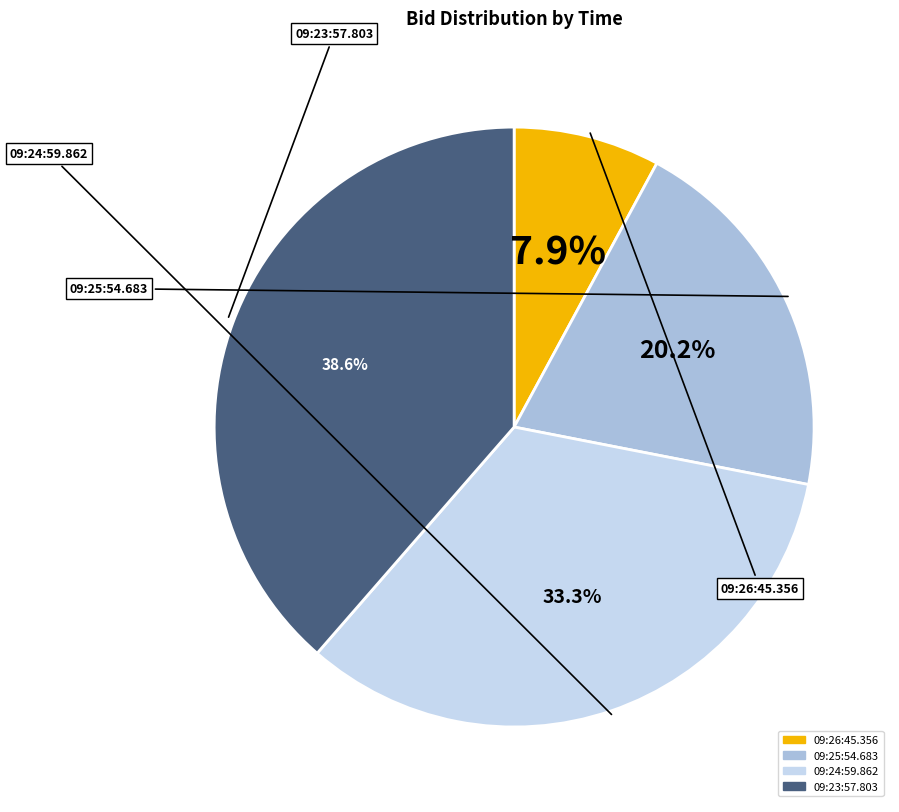

Do 09:23:57.803 and 09:24:59.862 together represent more than half of the pie?

Yes